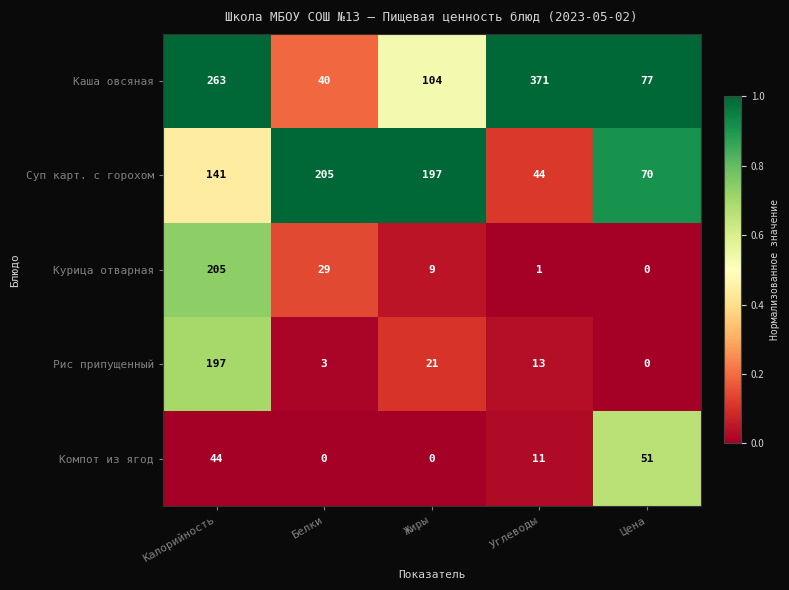

Reading left to right, transcribe all the data shown in this chart.

Каша овсяная: 263	40	104	371	77
Суп карт. с горохом: 141	205	197	44	70
Курица отварная: 205	29	9	1	0
Рис припущенный: 197	3	21	13	0
Компот из ягод: 44	0	0	11	51